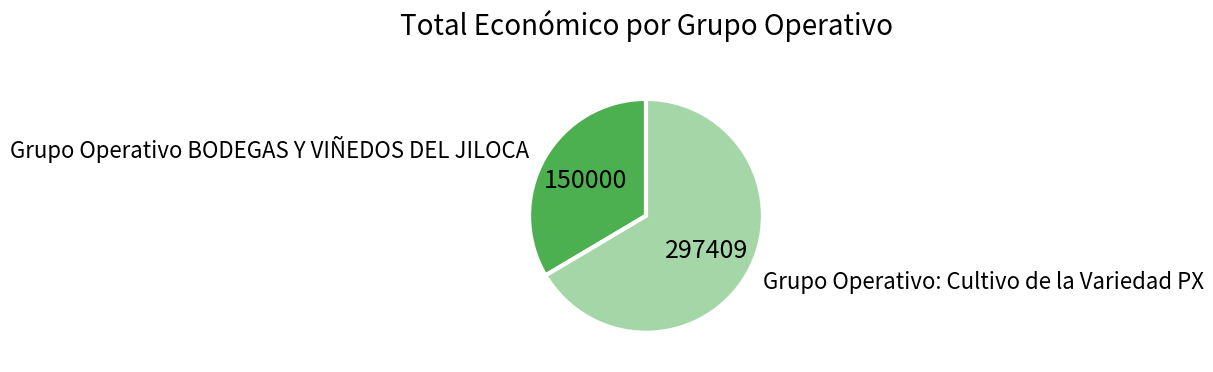

Is Grupo Operativo: Cultivo de la Variedad PX the majority of the pie?

Yes